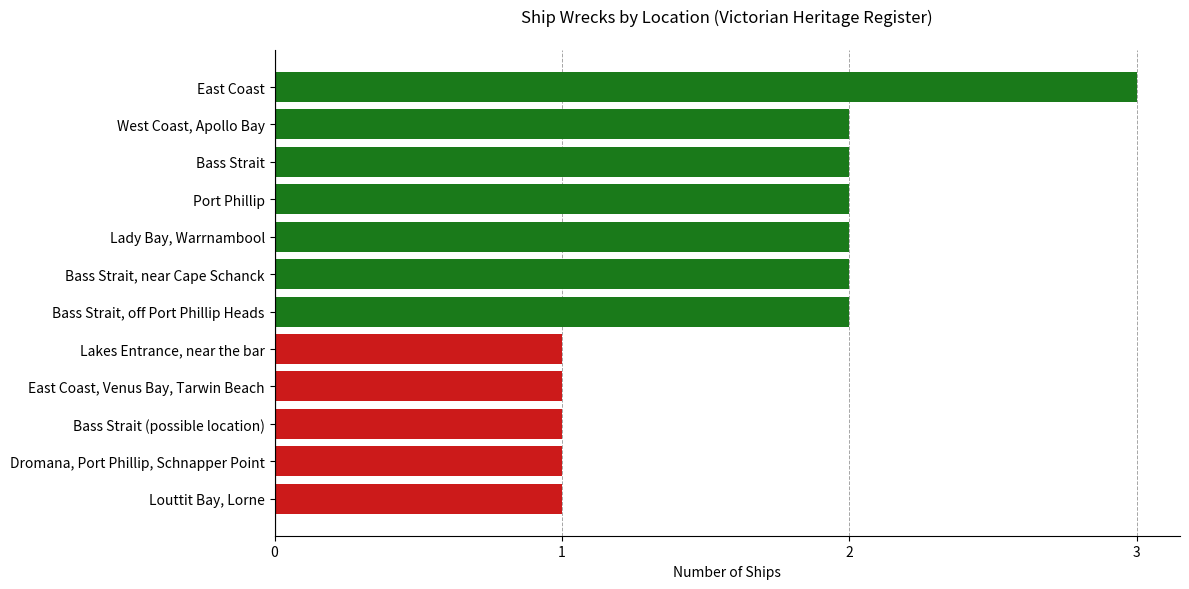

The chart shows a value of 1 at East Coast, Venus Bay, Tarwin Beach. True or false?

True